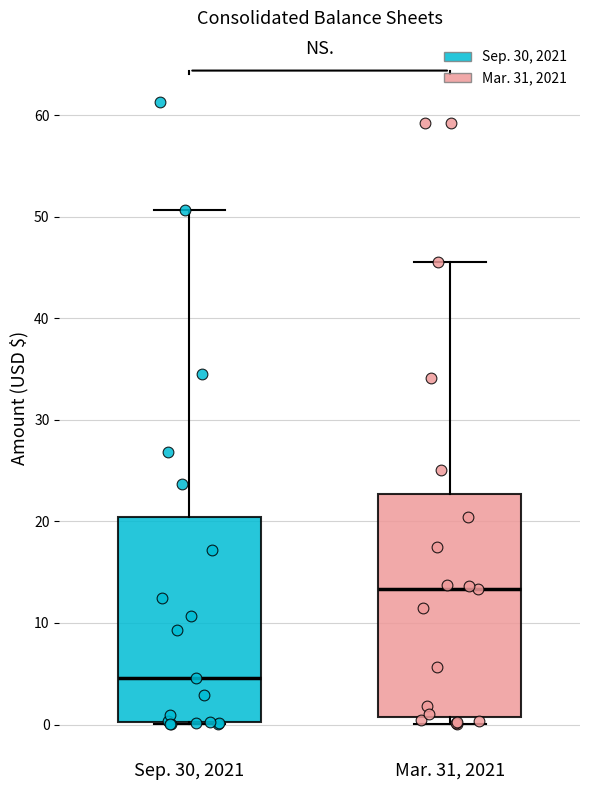

Reading left to right, read every box against the y-axis: the position of its median line, the range the box covers, and the ends of its whiskers. The values are not printed on the chart, so give them approximately, as read against the axis.

Sep. 30, 2021: median 5, box 0 to 20, whiskers 0 to 51
Mar. 31, 2021: median 13, box 1 to 23, whiskers 0 to 46